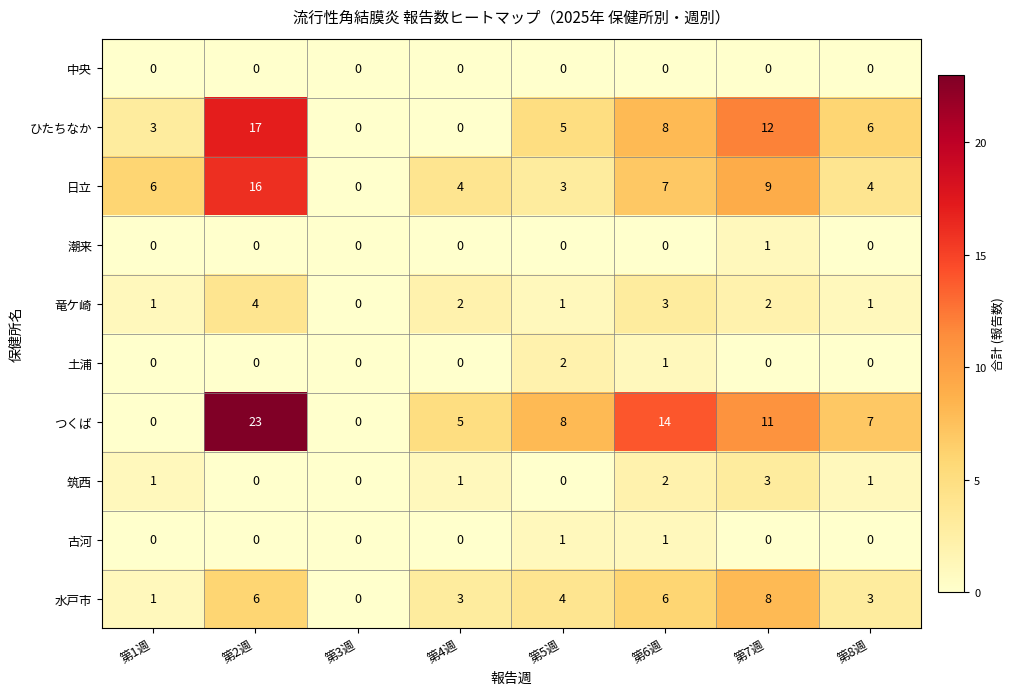

Which series has the widest spread of values?

つくば